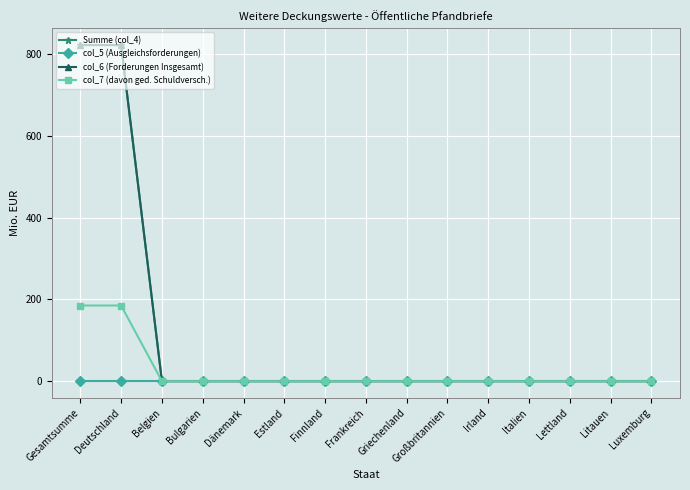

Rank the categories by col_6 (Forderungen Insgesamt) value from highest to lowest.

Gesamtsumme, Deutschland, Belgien, Bulgarien, Dänemark, Estland, Finnland, Frankreich, Griechenland, Großbritannien, Irland, Italien, Lettland, Litauen, Luxemburg